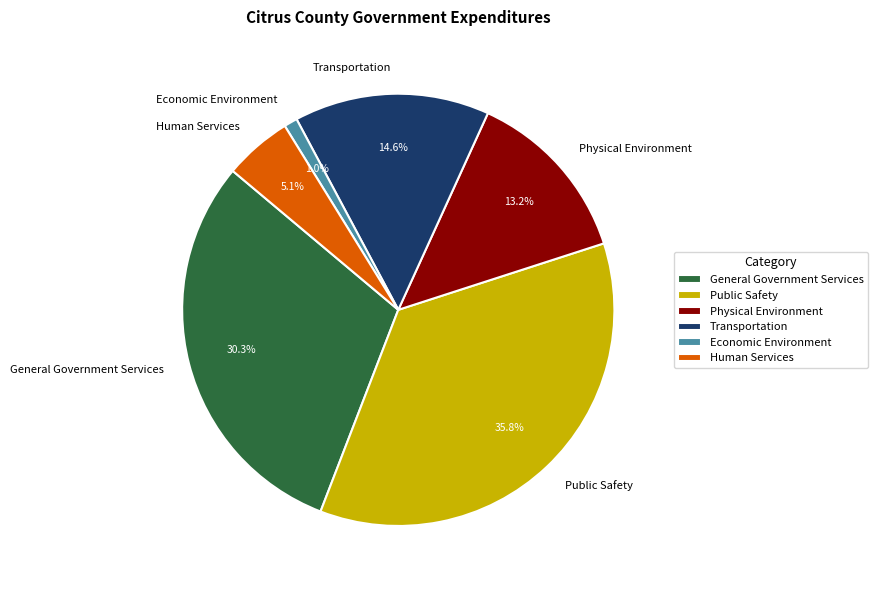

What portion of the pie excludes General Government Services?

69.7%